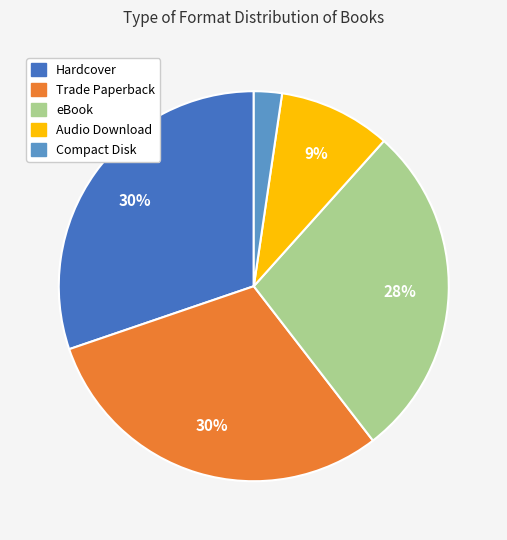

Combined, do Audio Download and Hardcover account for over 50%?

No